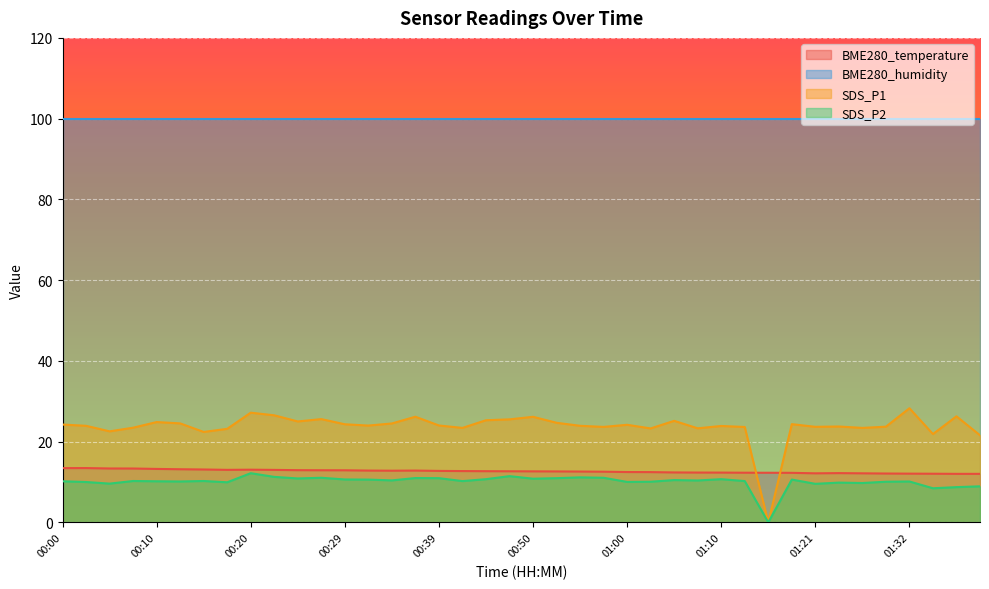

Between 00:39 and 01:26, which series saw the biggest shift?

SDS_P2